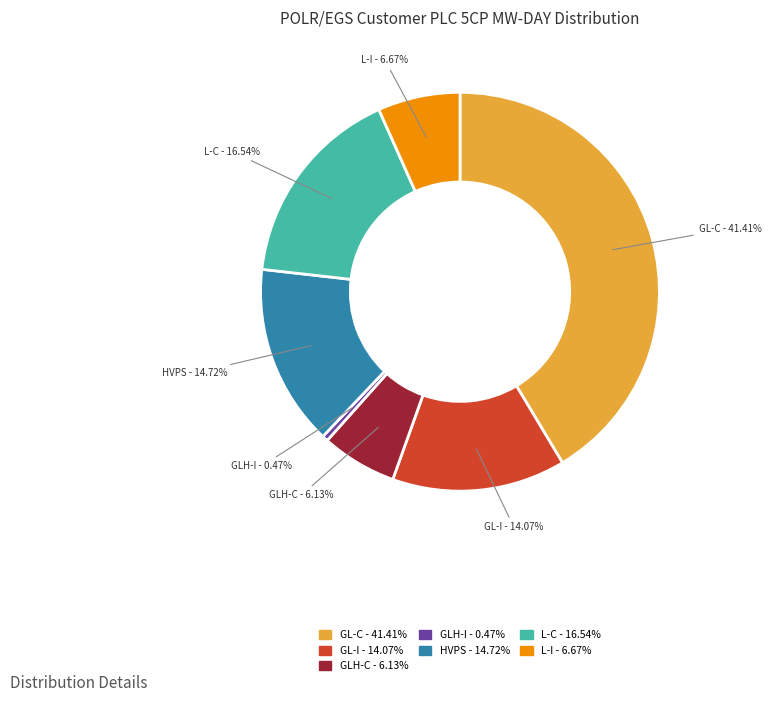

Does any single category account for the majority?

No